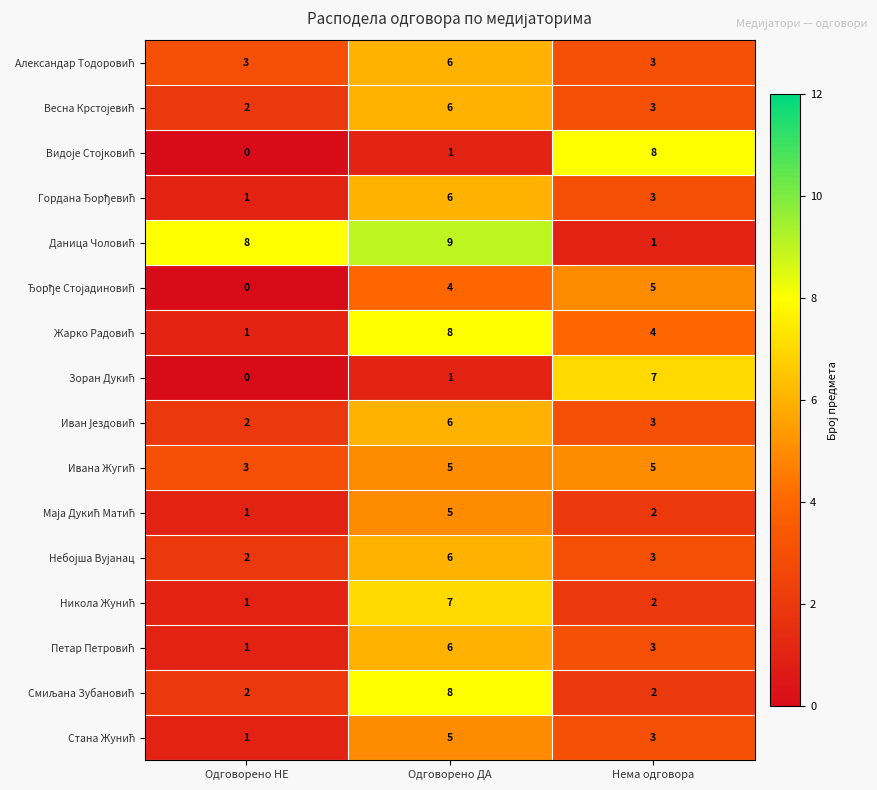

How many categories are shown in the chart?

3